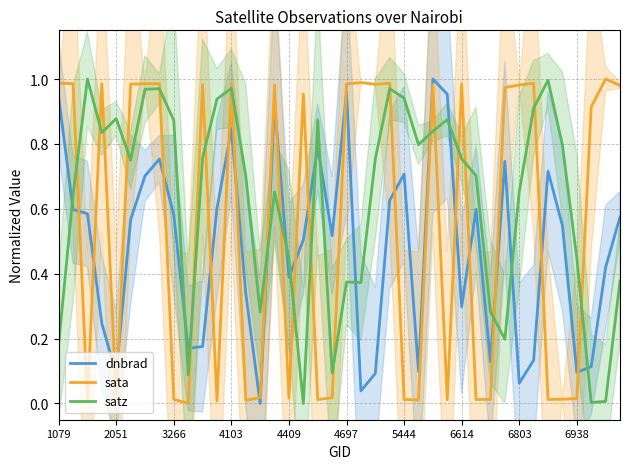

True or false: satz has more than 1 interior local peaks.

True